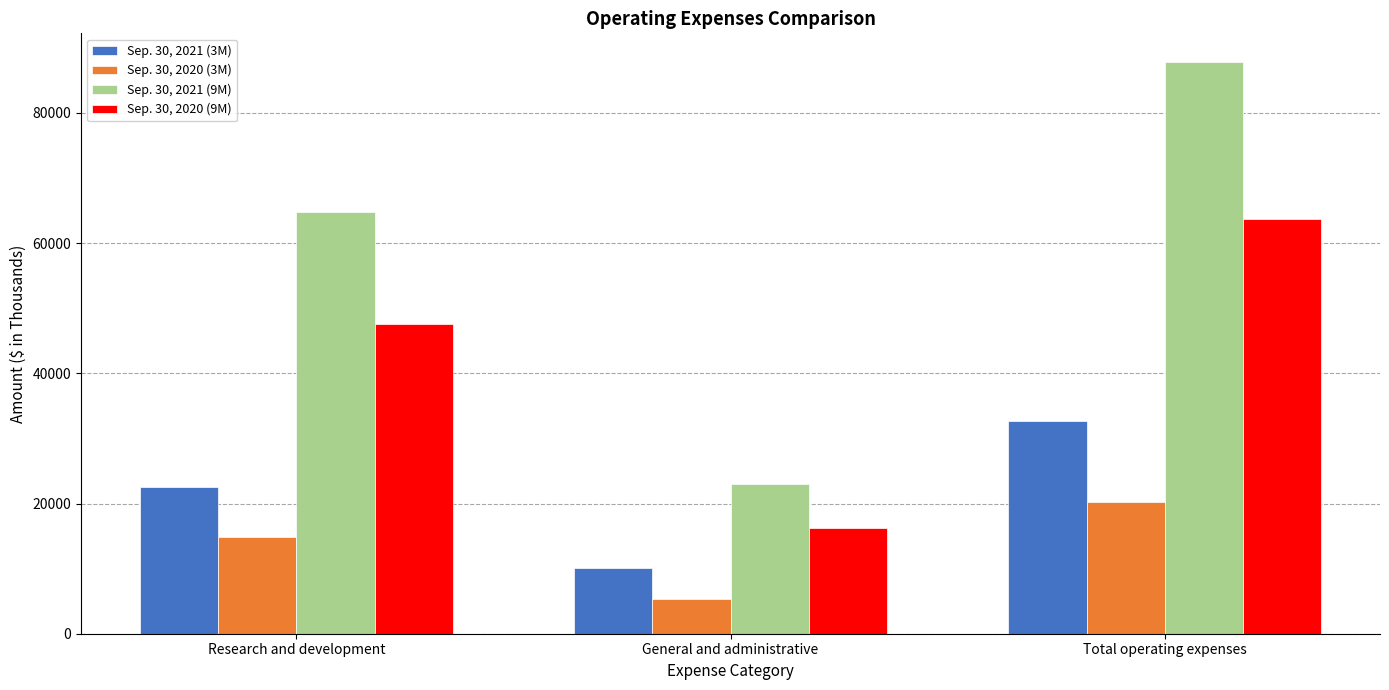

The Sep. 30, 2021 (3M) series shows 10111 at General and administrative. True or false?

True